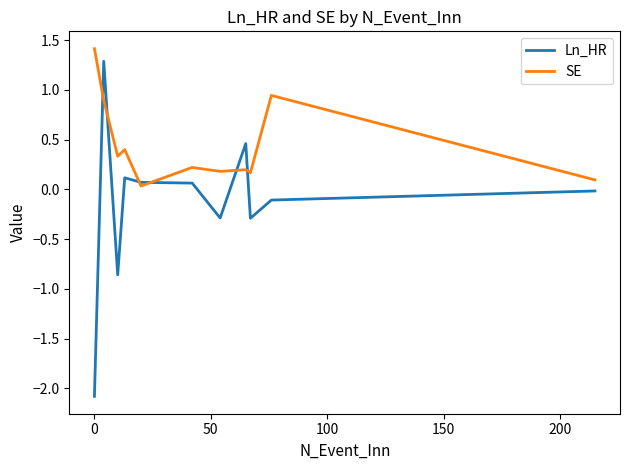

How many lines are shown in the chart?

2